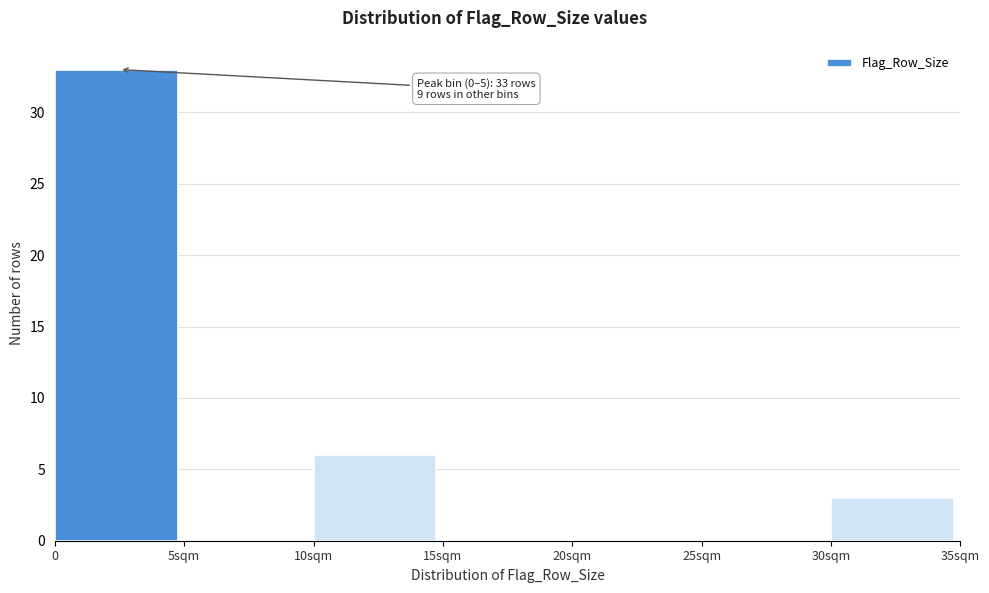

Reading left to right, list all the values displayed in this chart.

0=33	5sqm=0	10sqm=6	15sqm=0	20sqm=0	25sqm=0	30sqm=3